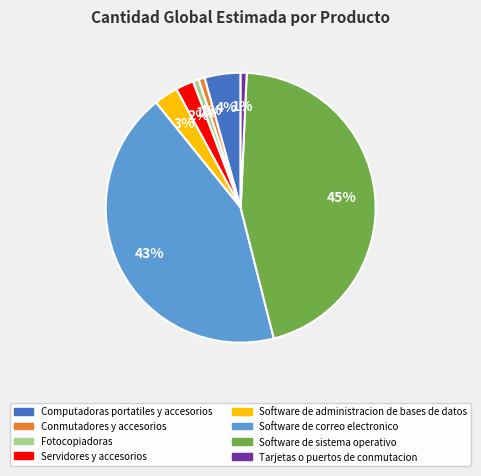

Count the number of slices in the pie.

8